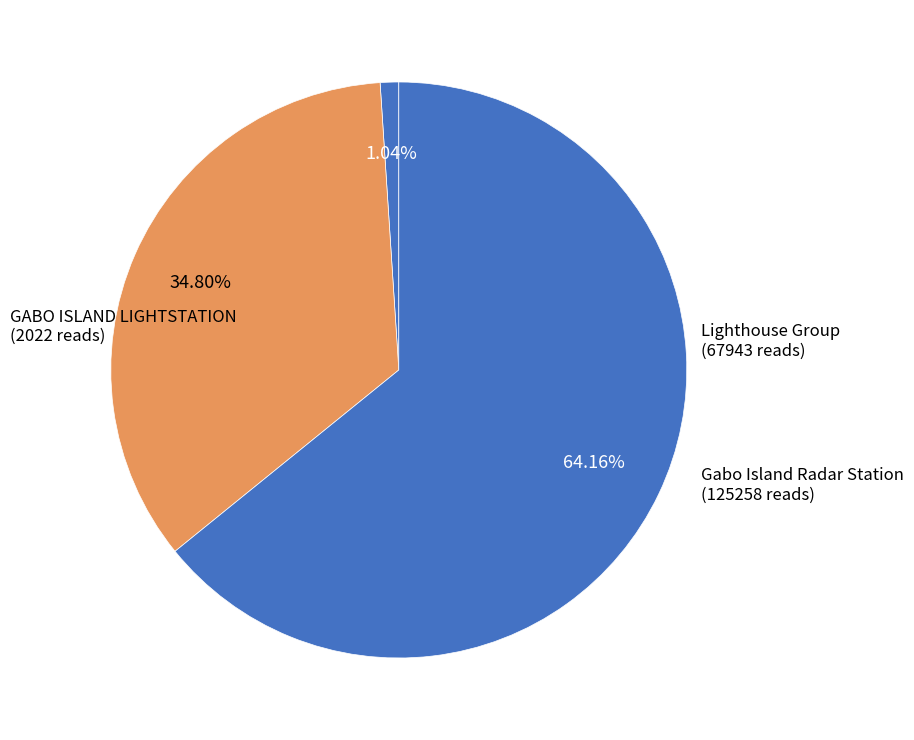

To the nearest percent, what is the combined percentage of Gabo Island Radar Station and GABO ISLAND LIGHTSTATION?

65%